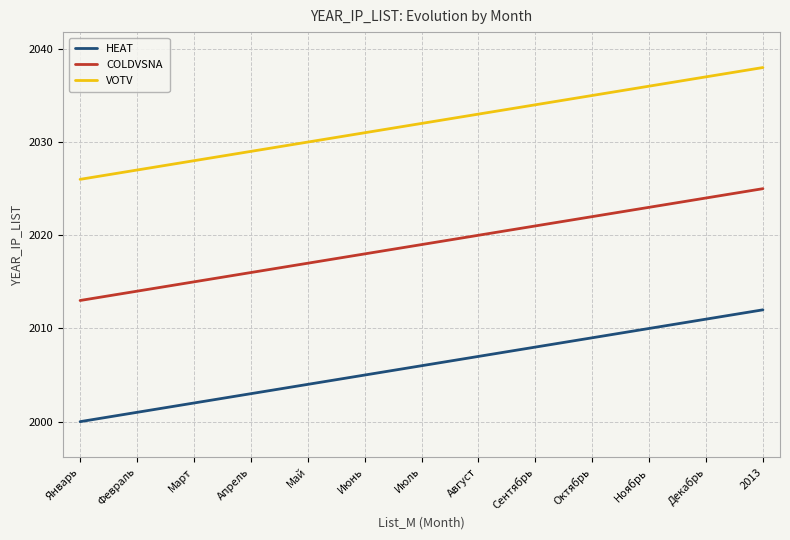

At which label does COLDVSNA reach its minimum?

Январь